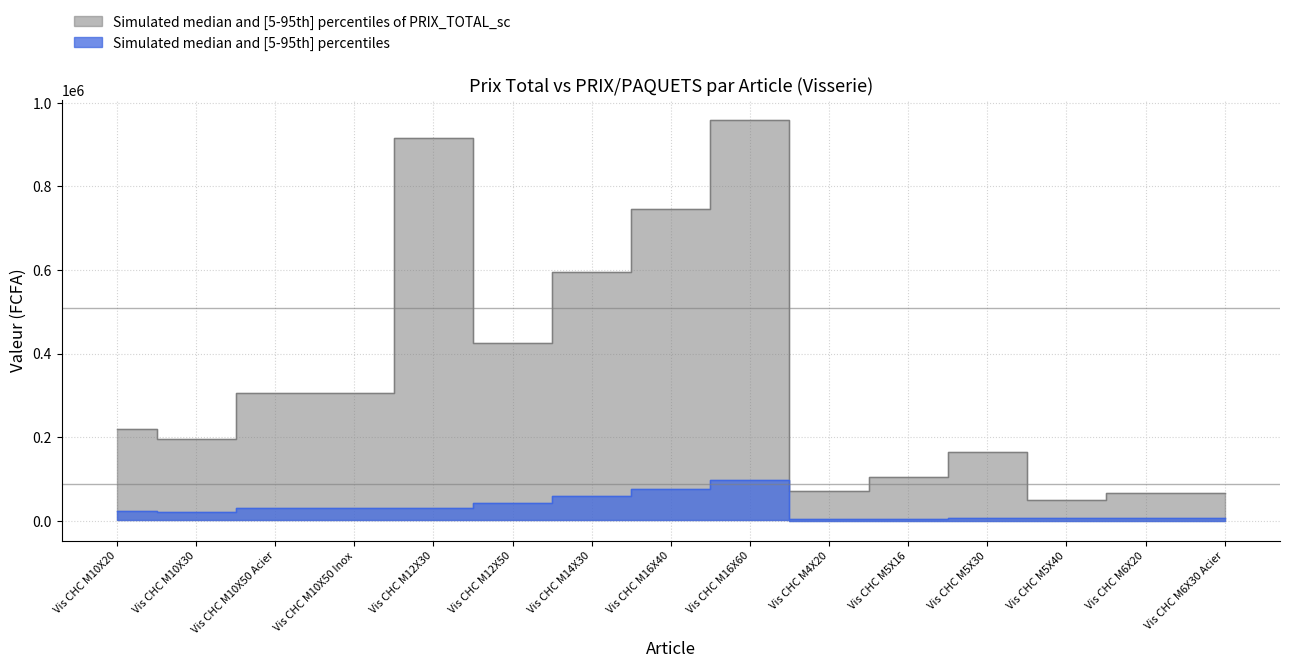

In PRIX TOTAL, how many points are higher than both neighbors (excluding endpoints)?

3